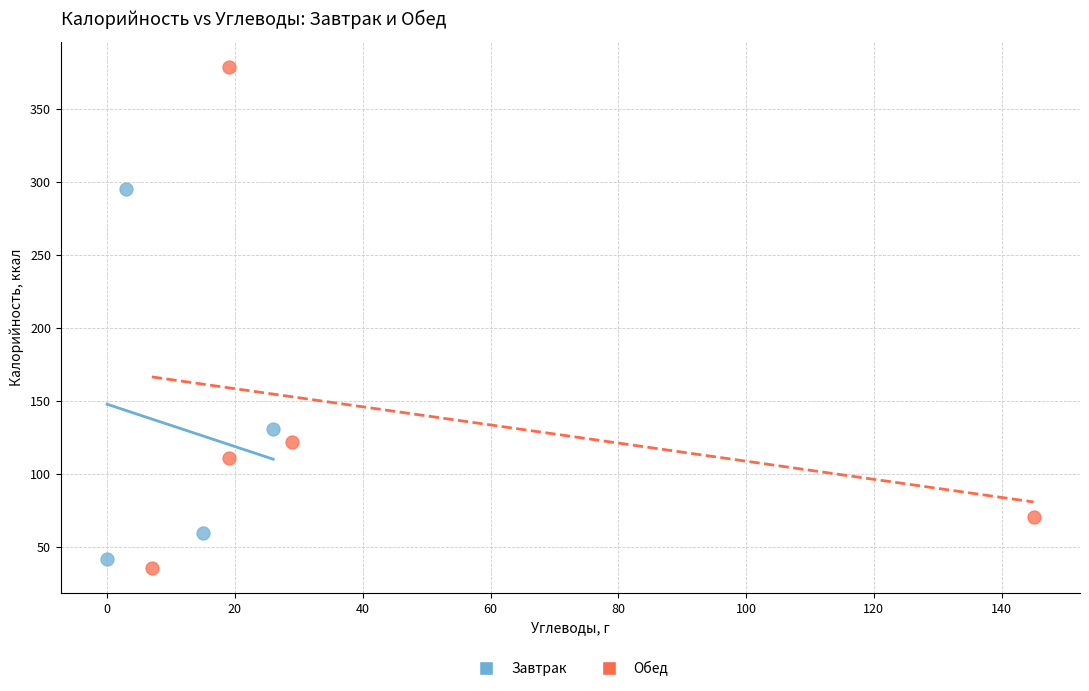

Which series has the widest spread of Y values?

Обед